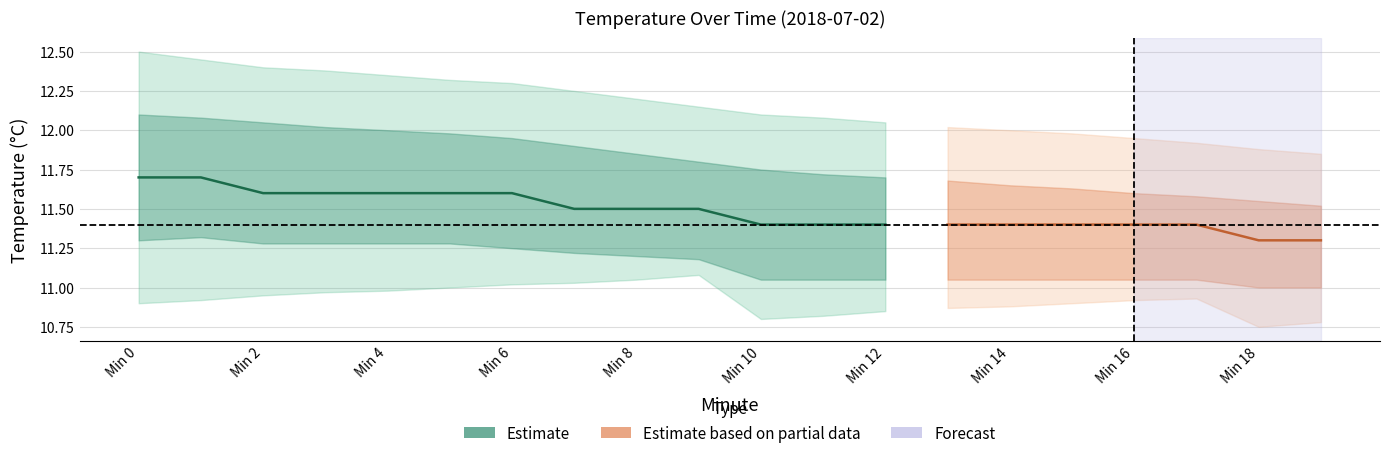

Reading left to right, what are all the values shown in this chart?

Temperature: 0=11.7	1=11.7	2=11.6	3=11.6	4=11.6	5=11.6	6=11.6	7=11.5	8=11.5	9=11.5	10=11.4	11=11.4	12=11.4	13=11.4	14=11.4	15=11.4	16=11.4	17=11.4	18=11.3	19=11.3
upper_wide: 0=12.5	1=12.4	2=12.4	3=12.4	4=12.3	5=12.3	6=12.3	7=12.2	8=12.2	9=12.2	10=12.1	11=12.1	12=12.1	13=12.0	14=12.0	15=12.0	16=11.9	17=11.9	18=11.9	19=11.8
lower_wide: 0=10.9	1=10.9	2=10.9	3=11.0	4=11.0	5=11.0	6=11.0	7=11.0	8=11.1	9=11.1	10=10.8	11=10.8	12=10.8	13=10.9	14=10.9	15=10.9	16=10.9	17=10.9	18=10.8	19=10.8
upper_mid: 0=12.1	1=12.1	2=12.1	3=12.0	4=12.0	5=12.0	6=11.9	7=11.9	8=11.8	9=11.8	10=11.8	11=11.7	12=11.7	13=11.7	14=11.7	15=11.6	16=11.6	17=11.6	18=11.6	19=11.5
lower_mid: 0=11.3	1=11.3	2=11.3	3=11.3	4=11.3	5=11.3	6=11.2	7=11.2	8=11.2	9=11.2	10=11.1	11=11.1	12=11.1	13=11.1	14=11.1	15=11.1	16=11.1	17=11.1	18=11.0	19=11.0
hour_labels: 0=0.0	1=0.0	2=0.0	3=0.0	4=0.0	5=0.0	6=0.0	7=0.0	8=0.0	9=0.0	10=0.0	11=0.0	12=0.0	13=0.0	14=0.0	15=0.0	16=0.0	17=0.0	18=0.0	19=0.0